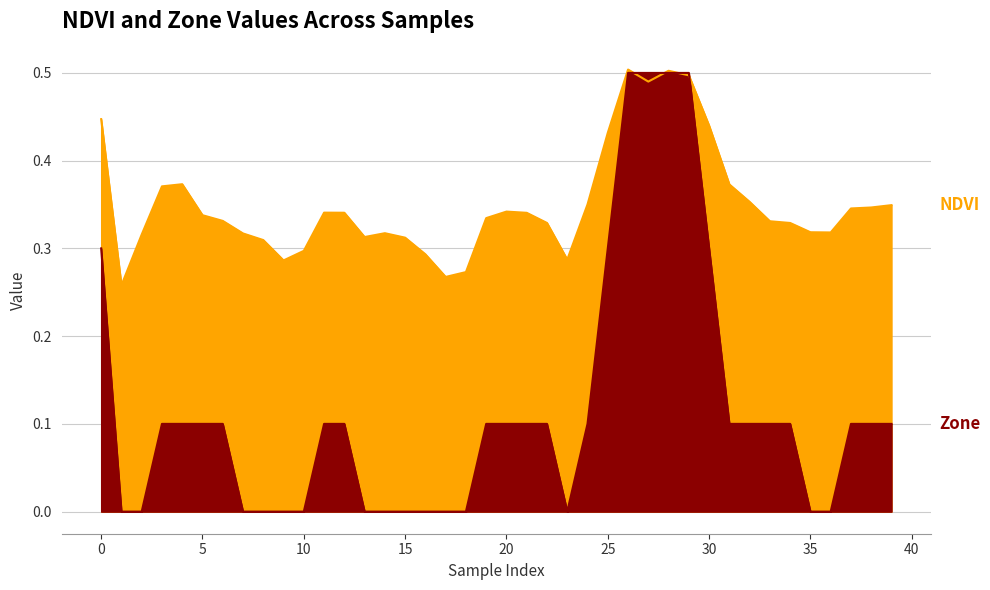

Which category has the lowest value across all series?

1